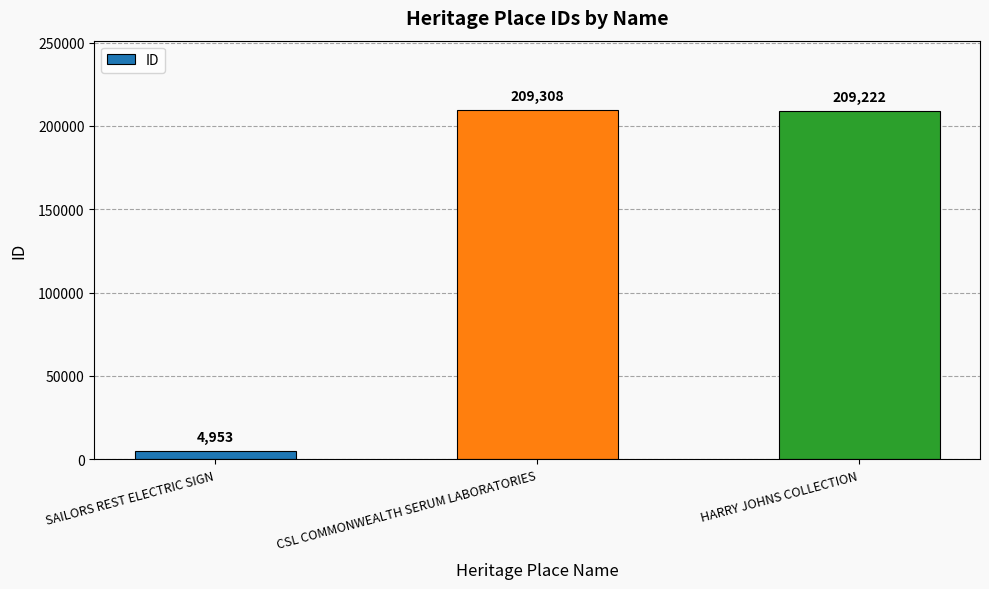

How many bars are there in total?

3